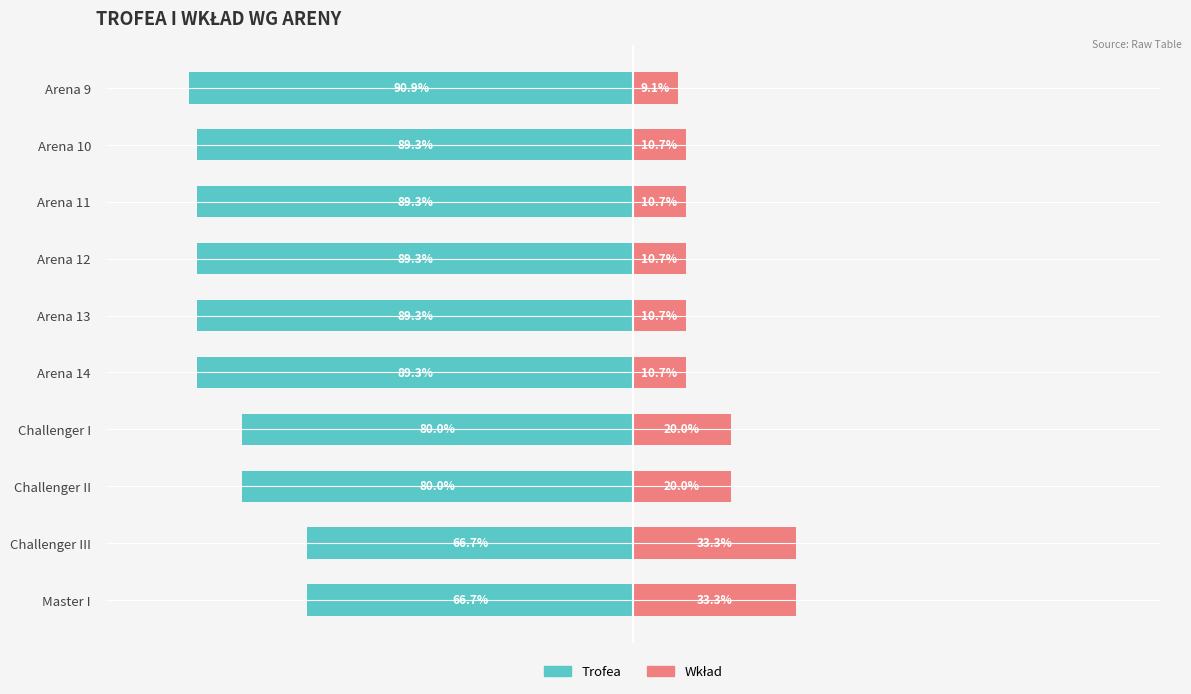

Reading left to right, transcribe all the data shown in this chart.

Trofea: -66.7	-66.7	-80.0	-80.0	-89.3	-89.3	-89.3	-89.3	-89.3	-90.9
Wkład: 33.3	33.3	20.0	20.0	10.7	10.7	10.7	10.7	10.7	9.1